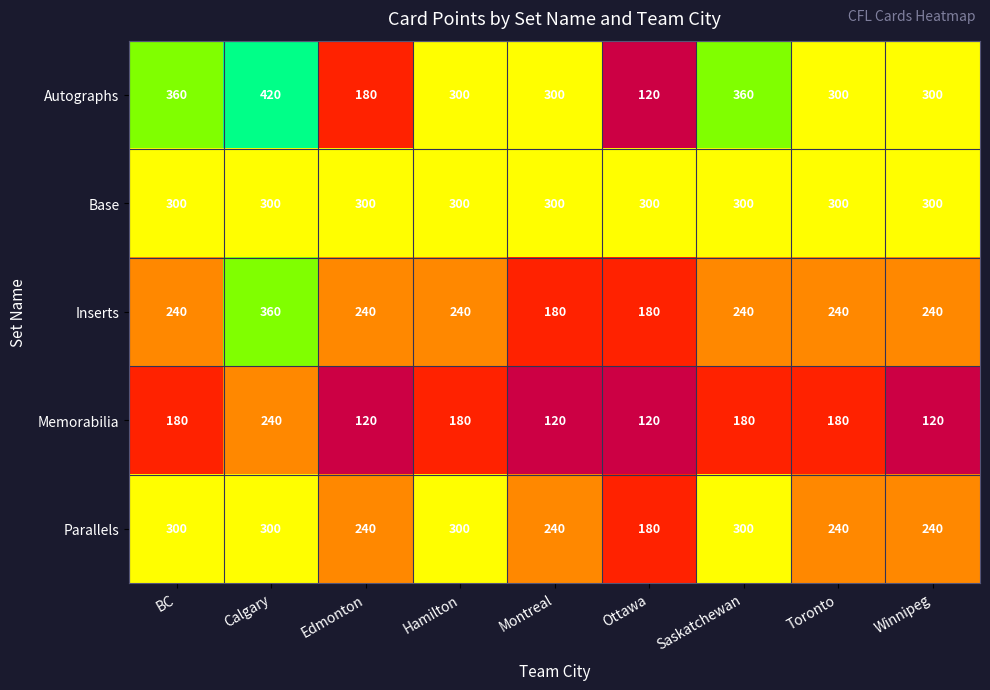

Which series has the largest range (max minus min)?

Autographs